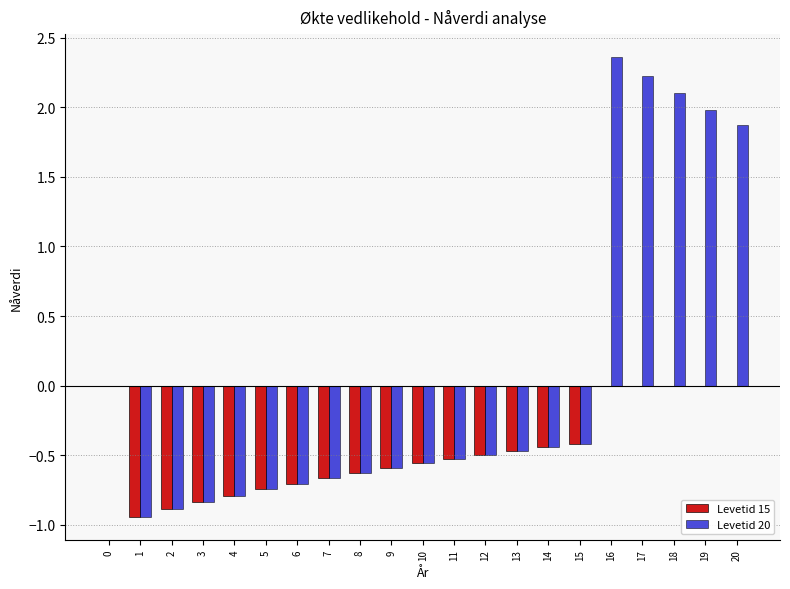

What is the approximate value of Levetid 20 at 19?

2.0